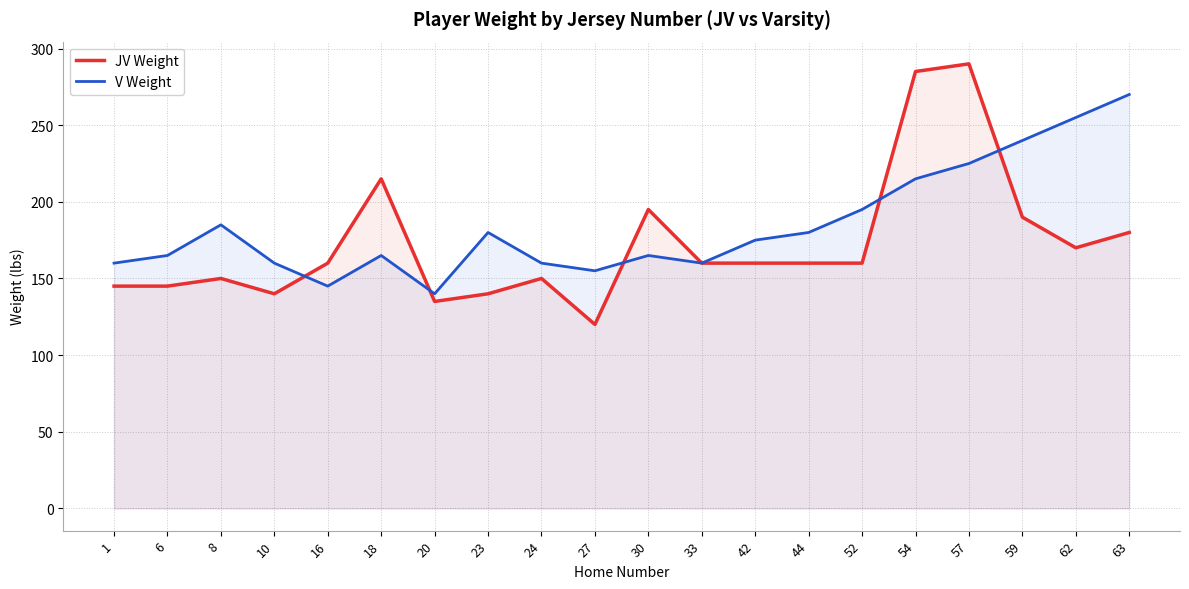

At which category is the sum across all series the highest?

57